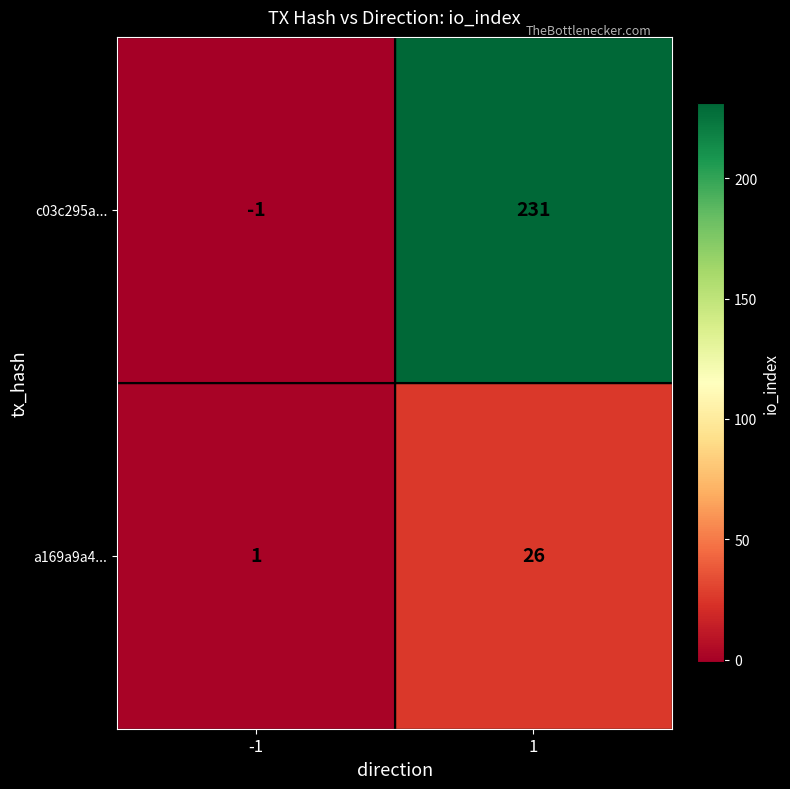

At 1, list the series in order from smallest to largest.

a169a9a4..., c03c295a...